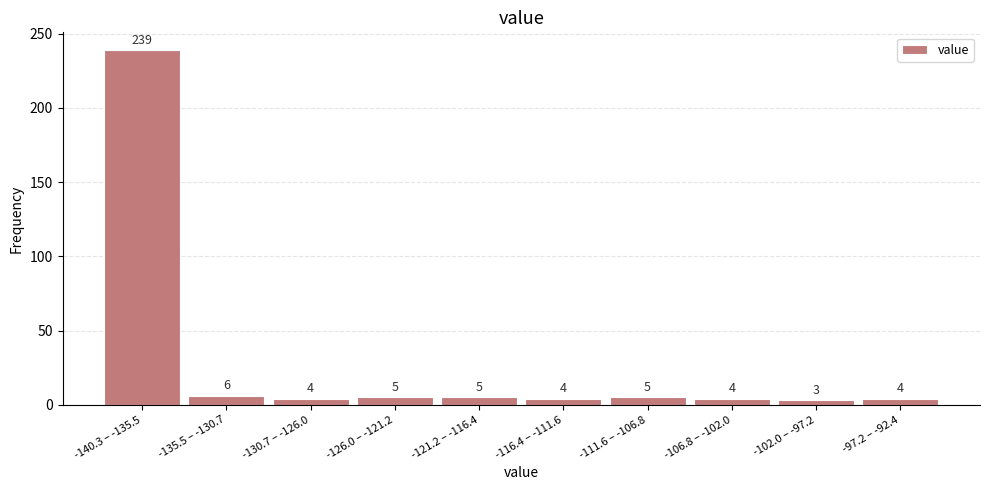

Reading right to left, transcribe all the data shown in this chart.

4	3	4	5	4	5	5	4	6	239